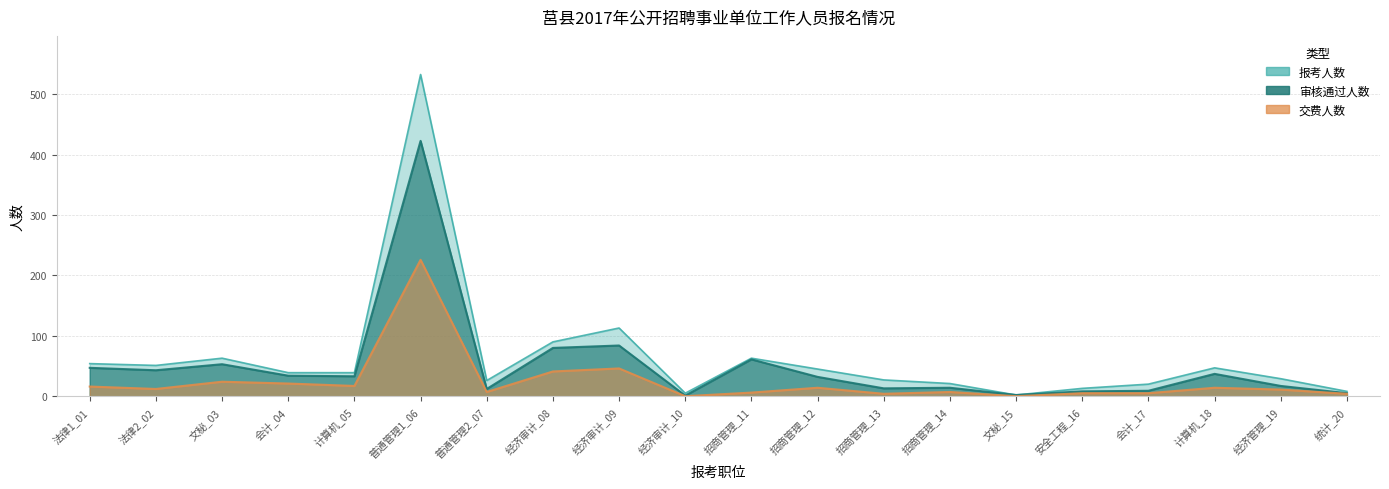

True or false: 审核通过人数 has more than 1 interior local peaks.

True